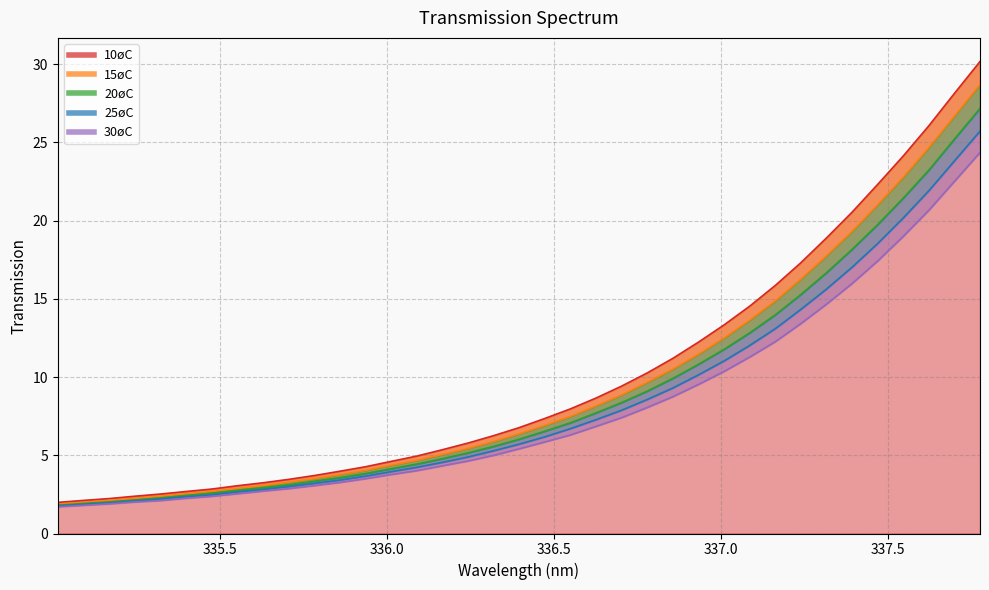

What position from the right is 335.398?

32